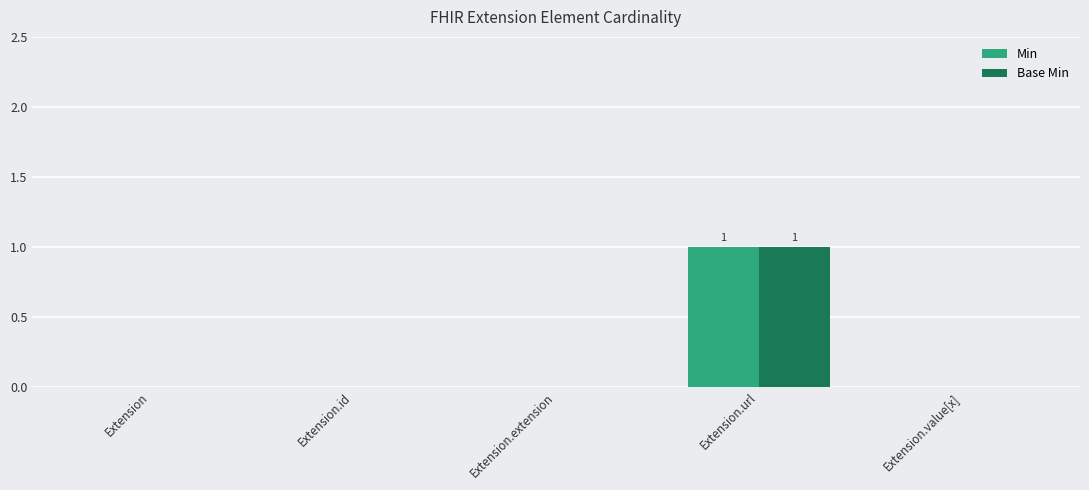

At which label does Base Min reach its peak?

Extension.url